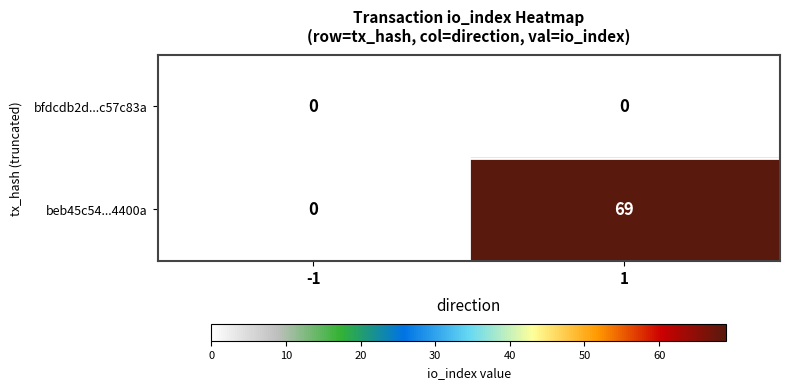

Which series has the largest range (max minus min)?

beb45c54...4400a